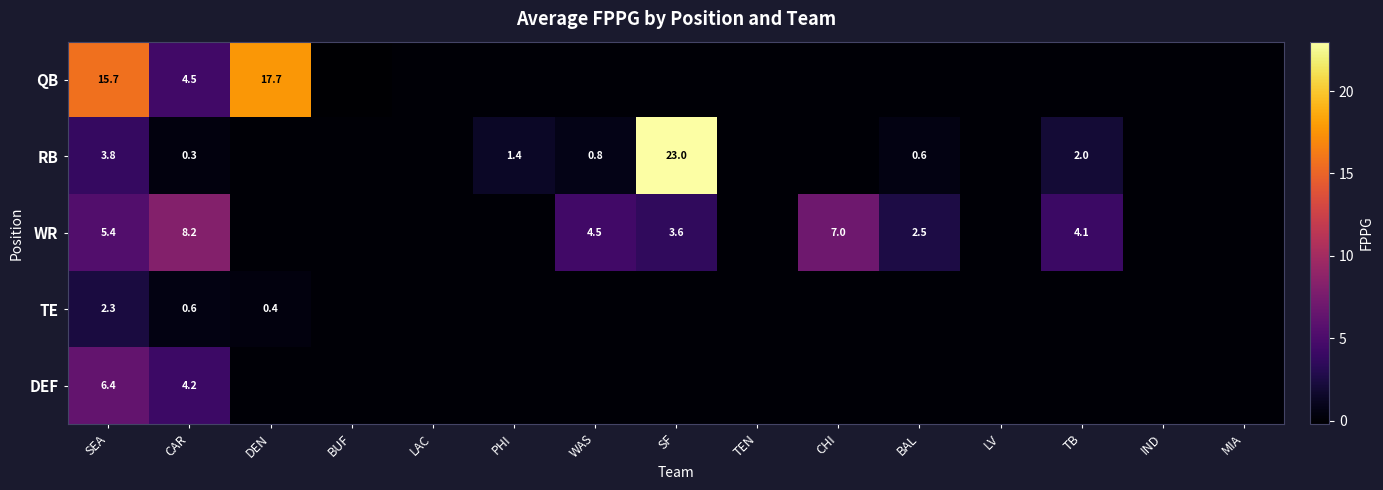

The RB series shows 23.0 at SF. True or false?

True